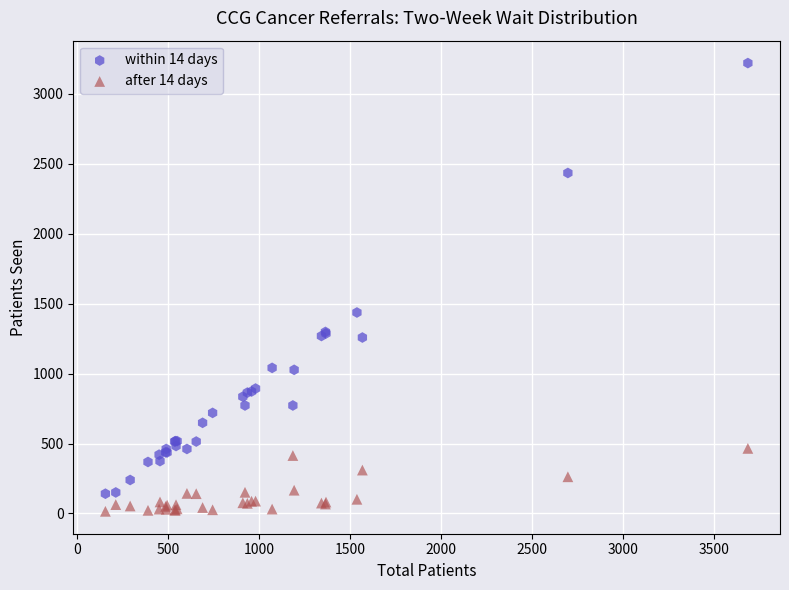

Which series reaches the maximum Y coordinate?

within 14 days